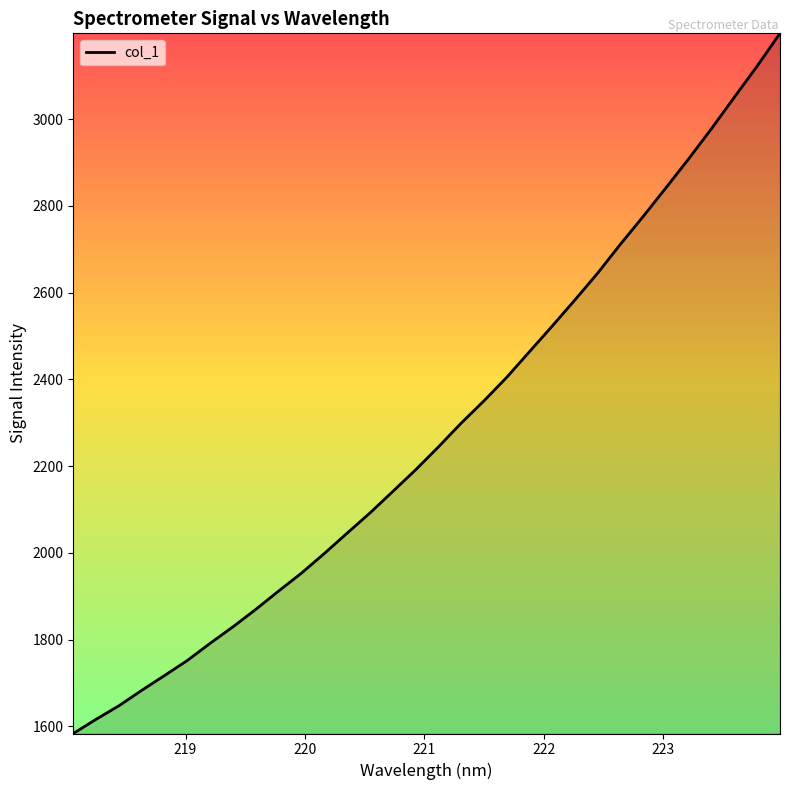

True or false: there are more than 2 points higher than both neighbors.

False